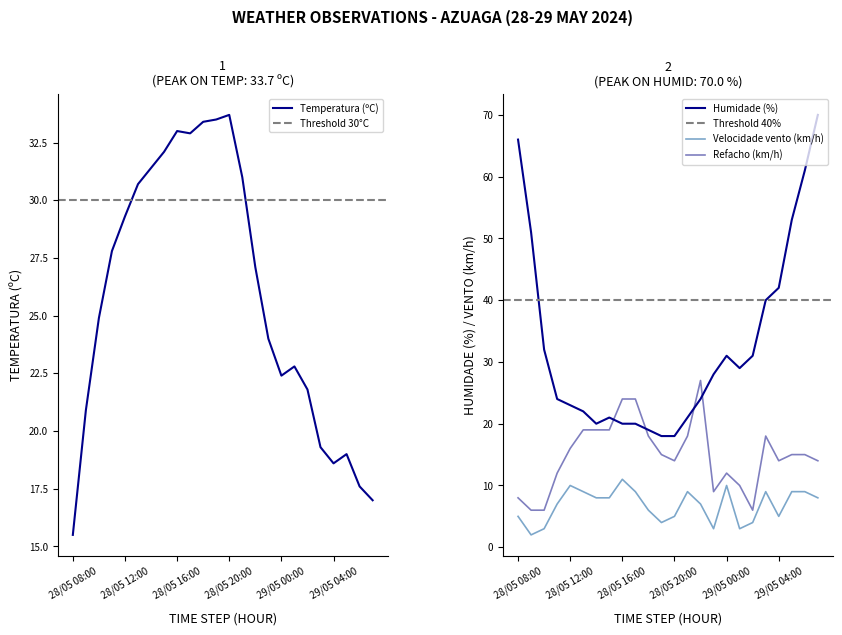

Between 28/05 08:00 and 28/05 20:00, which is larger?

28/05 20:00